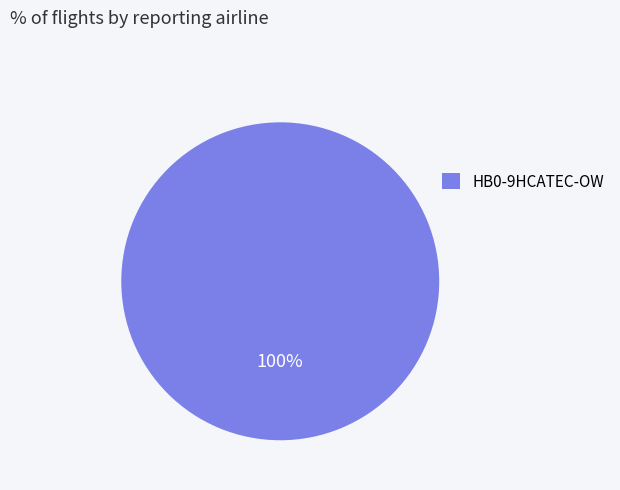

True or false: HB0-9HCATEC-OW accounts for 100% of the total.

True